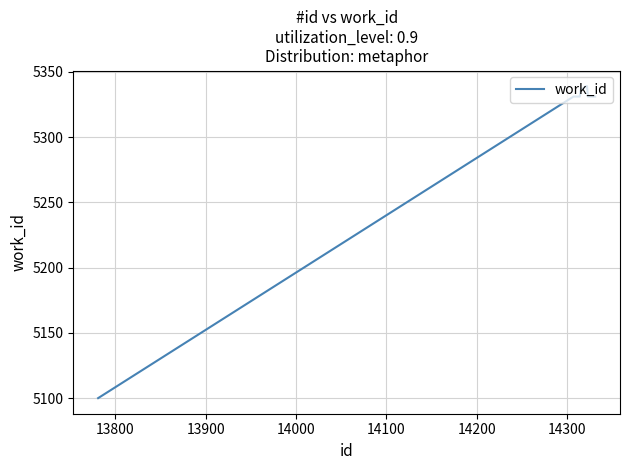

What is the difference between the maximum and minimum values?

239